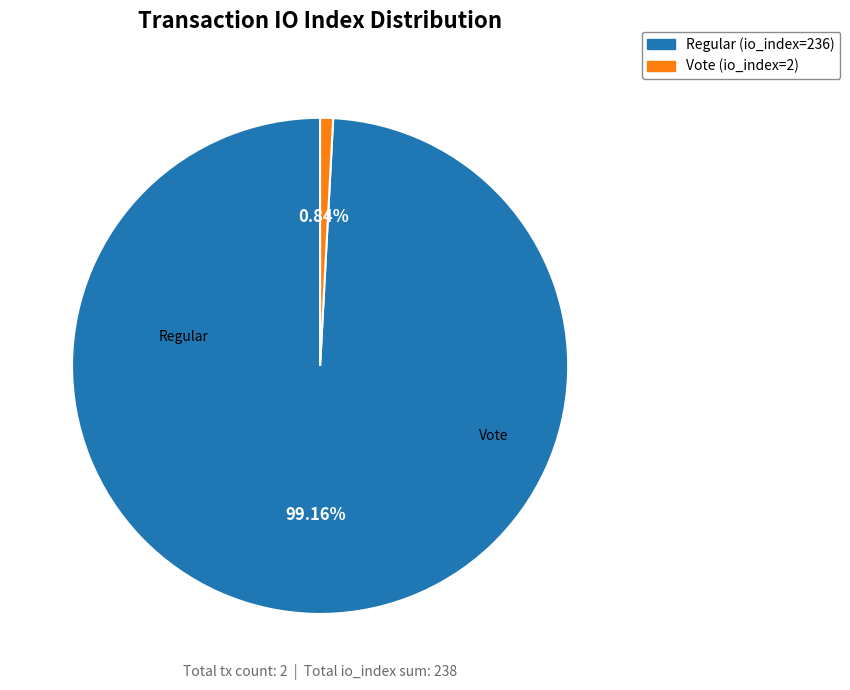

Does any single category account for the majority?

Yes